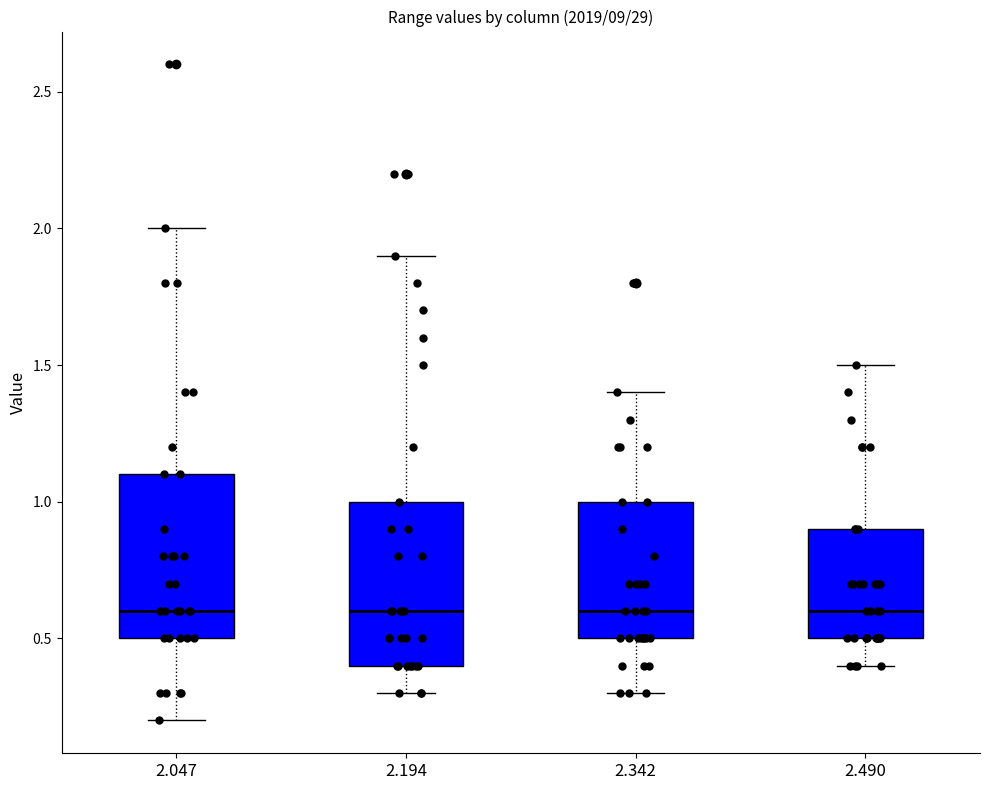

Reading left to right, transcribe this box plot: for each box, give where its median line is, the range the box spans, and where its two whiskers end, as read against the y-axis. The values are not printed on the chart, so give them approximately, as read against the axis.

2.047: median 0.6, box 0.5 to 1.1, whiskers 0.2 to 2.0
2.194: median 0.6, box 0.4 to 1.0, whiskers 0.3 to 1.9
2.342: median 0.6, box 0.5 to 1.0, whiskers 0.3 to 1.4
2.490: median 0.6, box 0.5 to 0.9, whiskers 0.4 to 1.5